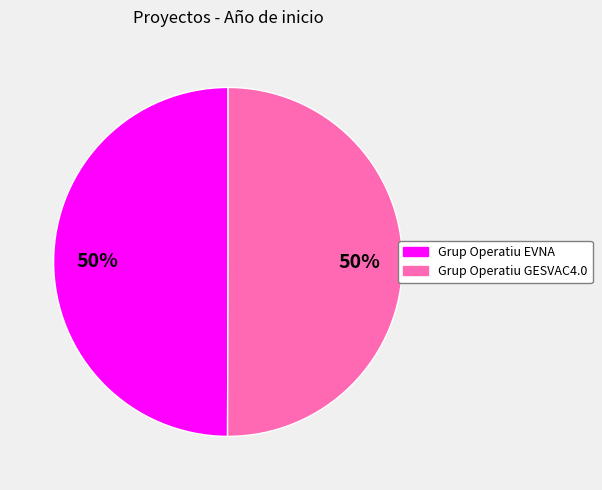

Is it true that Grup Operatiu EVNA is 50% of the pie?

True